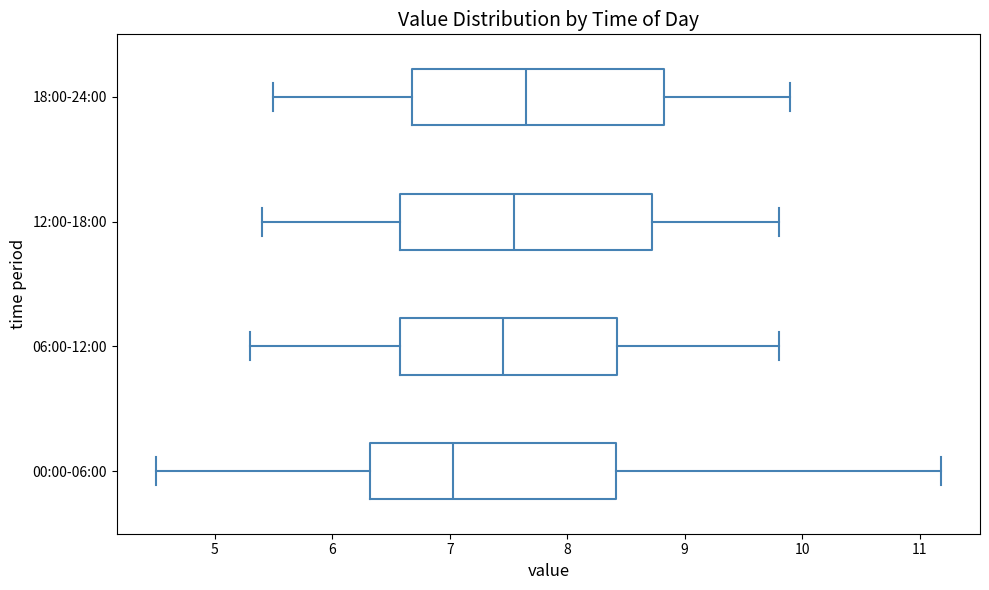

Reading bottom to top, read every box against the x-axis: the position of its median line, the range the box covers, and the ends of its whiskers. The values are not printed on the chart, so give them approximately, as read against the axis.

00:00-06:00: median 7.0, box 6.3 to 8.4, whiskers 4.5 to 11.2
06:00-12:00: median 7.5, box 6.6 to 8.4, whiskers 5.3 to 9.8
12:00-18:00: median 7.6, box 6.6 to 8.7, whiskers 5.4 to 9.8
18:00-24:00: median 7.7, box 6.7 to 8.8, whiskers 5.5 to 9.9